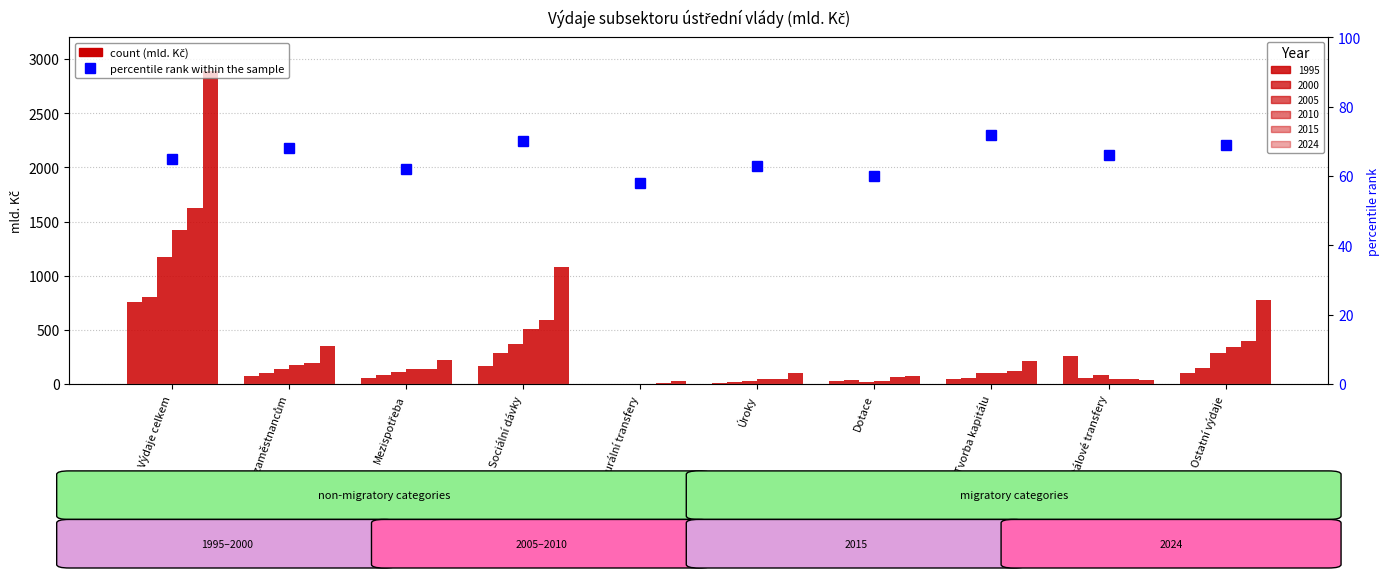

True or false: the data shows 108 at Mezispotřeba.

False